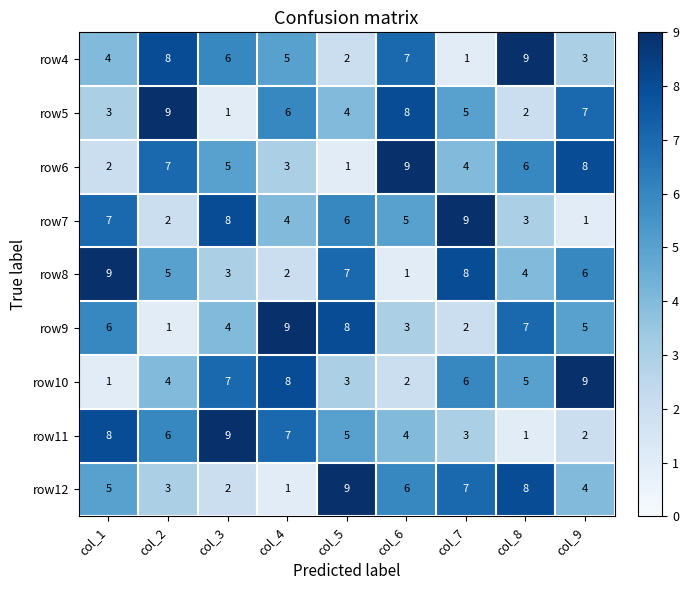

What is the difference between the row12 values at col_4 and col_8?

7